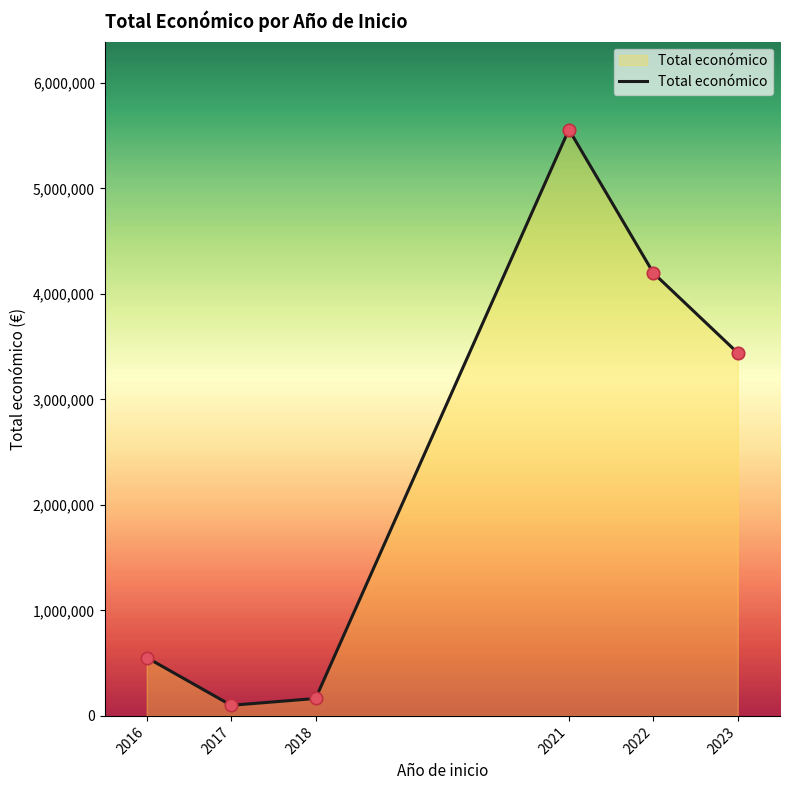

What is the change in value from 2017 to 2021?

+5456958